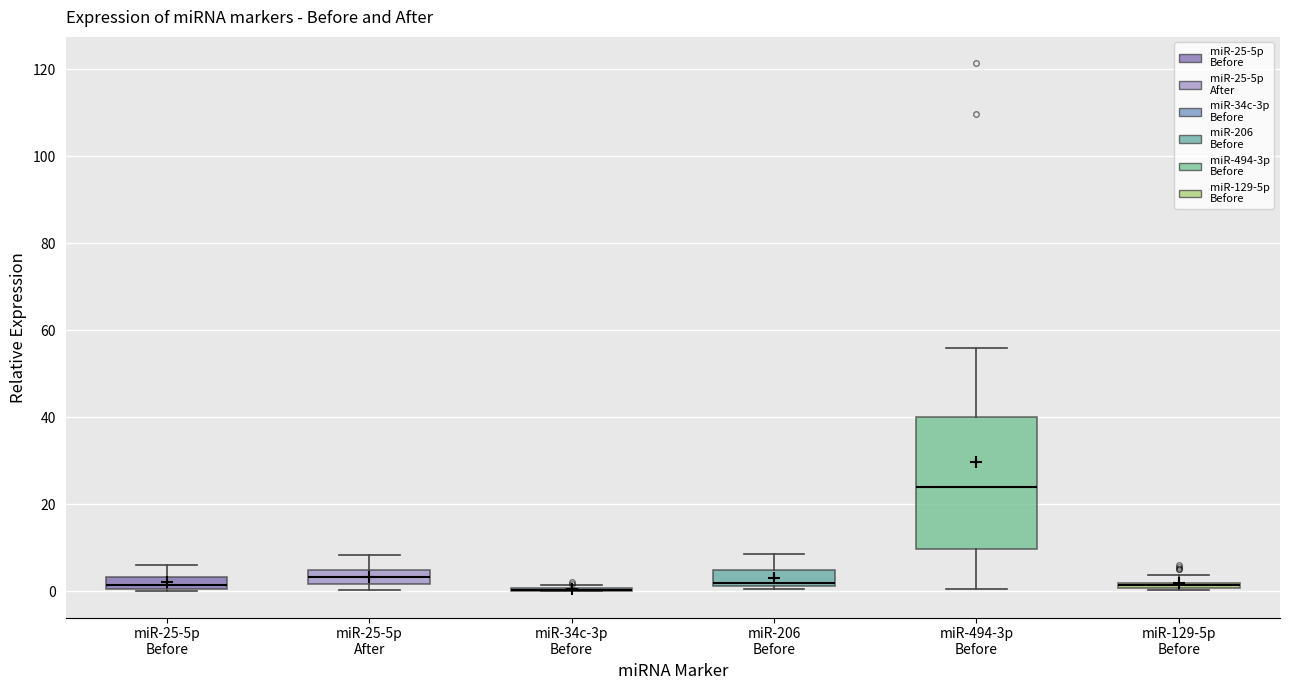

Where is the lower edge of the box for miR-25-5p Before on the y-axis? The values are not printed on the chart, so give them approximately, as read against the axis.

0